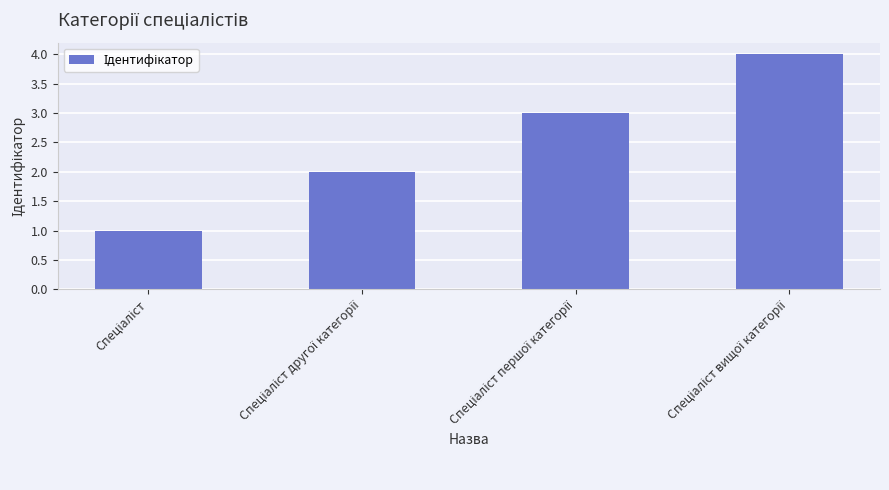

What is the value of the 1st bar from the left?

1